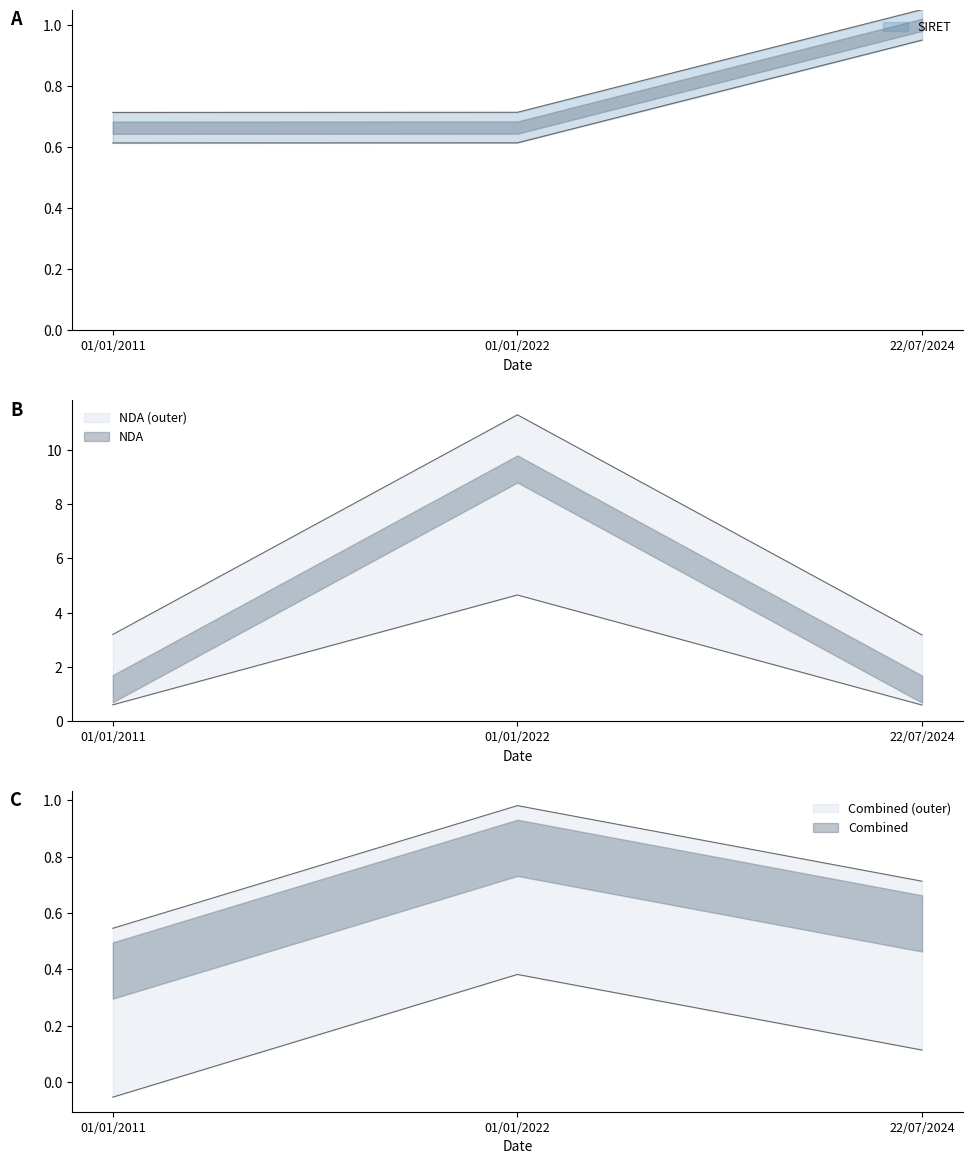

What is the approximate value of SIRET at 01/01/2022?

0.7